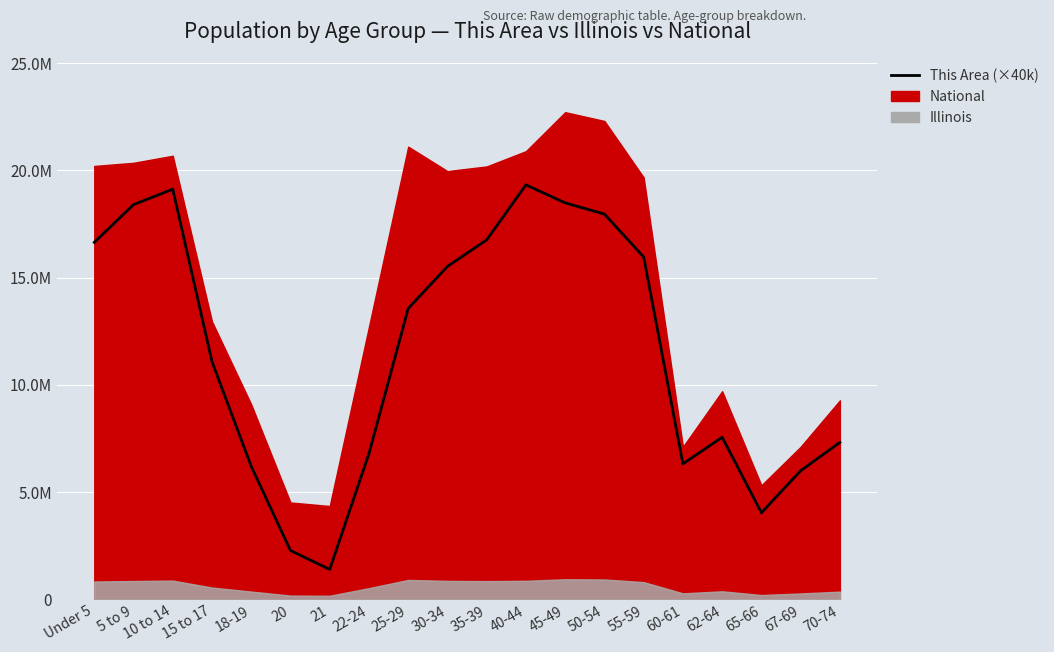

What is the difference between the values at 22-24 and 60-61?

480000